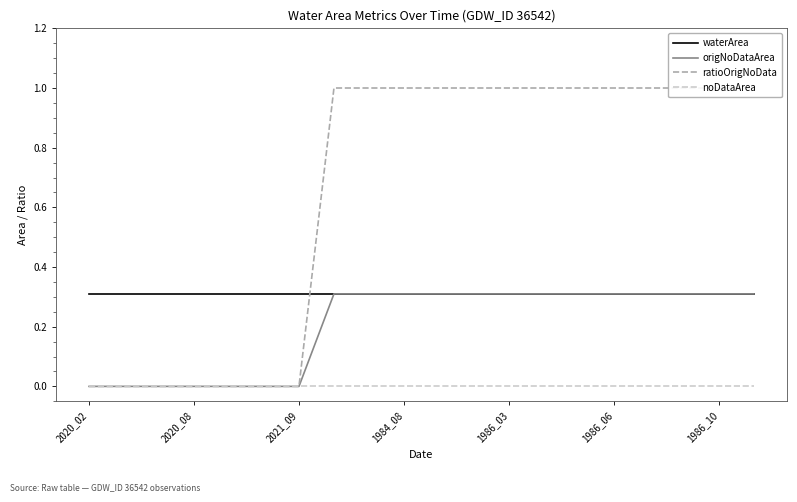

What is the average value of the waterArea series?

0.3